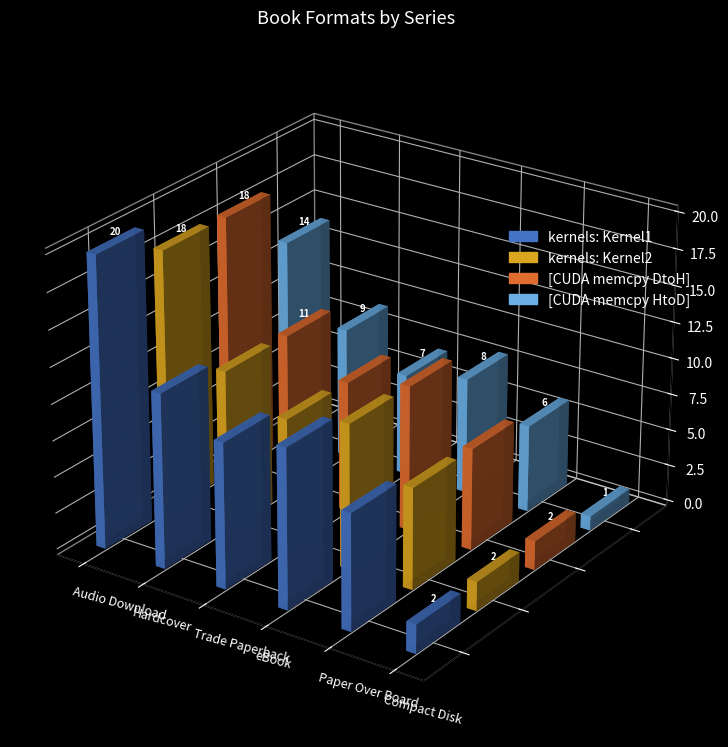

At Hardcover, list the series in order from largest to smallest.

kernels: Kernel1, [CUDA memcpy DtoH], kernels: Kernel2, [CUDA memcpy HtoD]